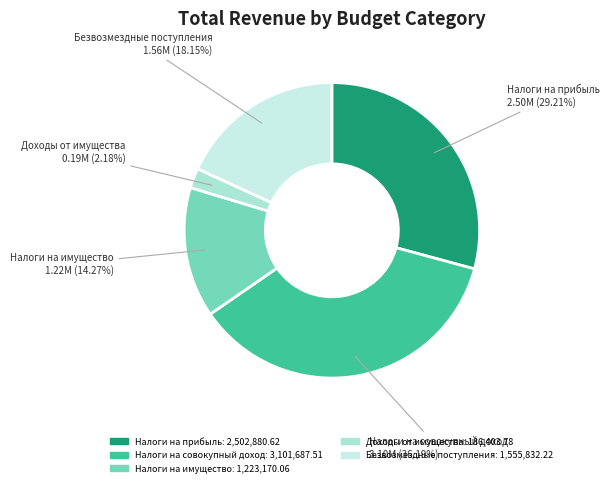

How many segments does this pie chart have?

5